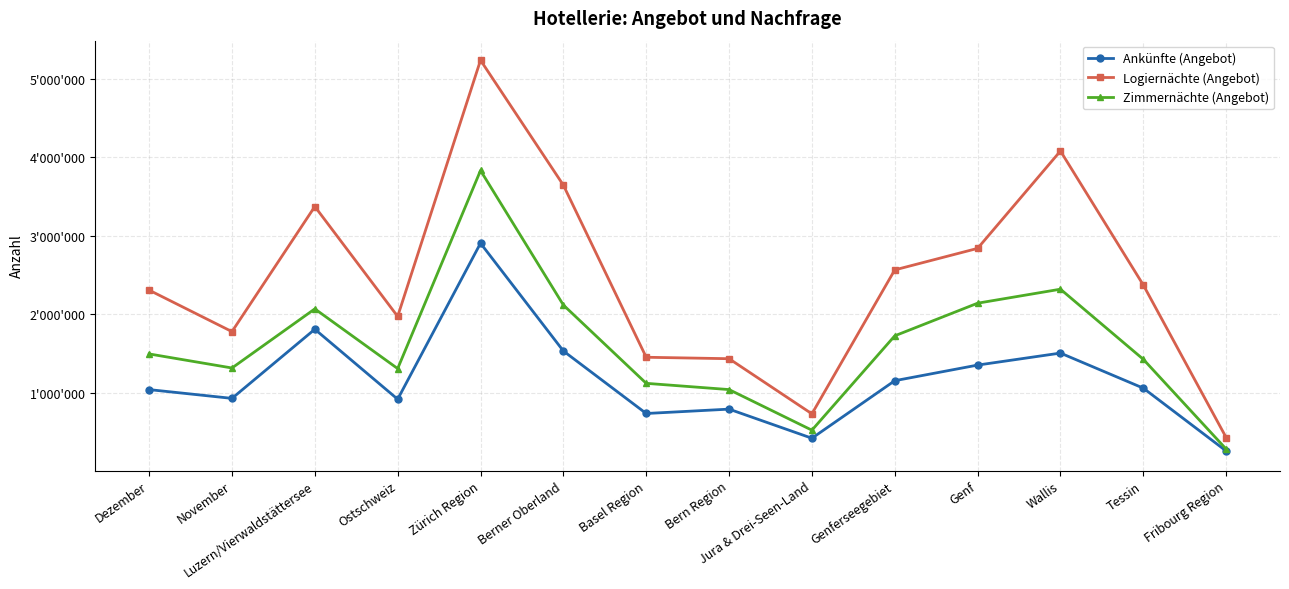

True or false: Zimmernächte (Angebot) has more than 2 interior local peaks.

True